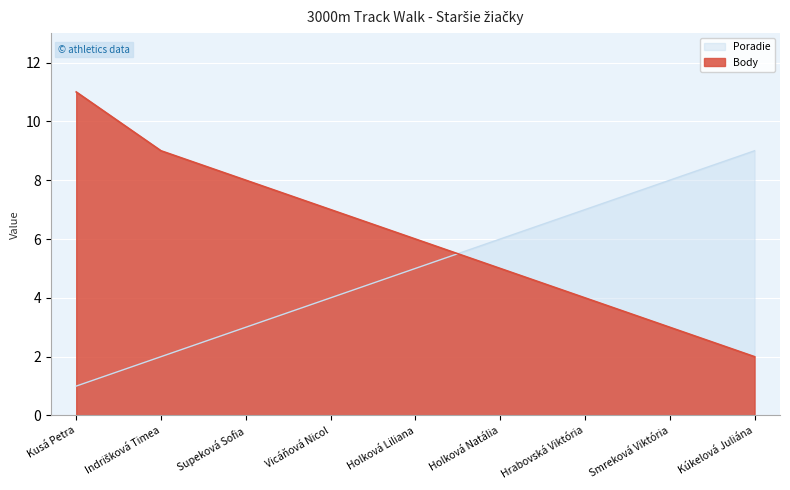

After their last crossing, which series has the higher values: Poradie or Body?

Poradie